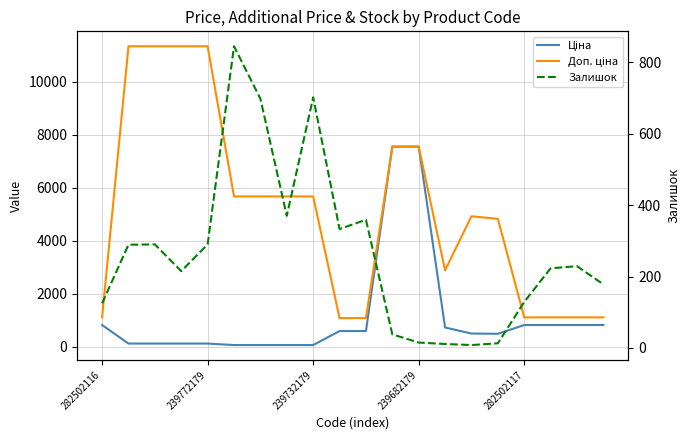

The Ціна series shows 56.7 at 7. True or false?

True